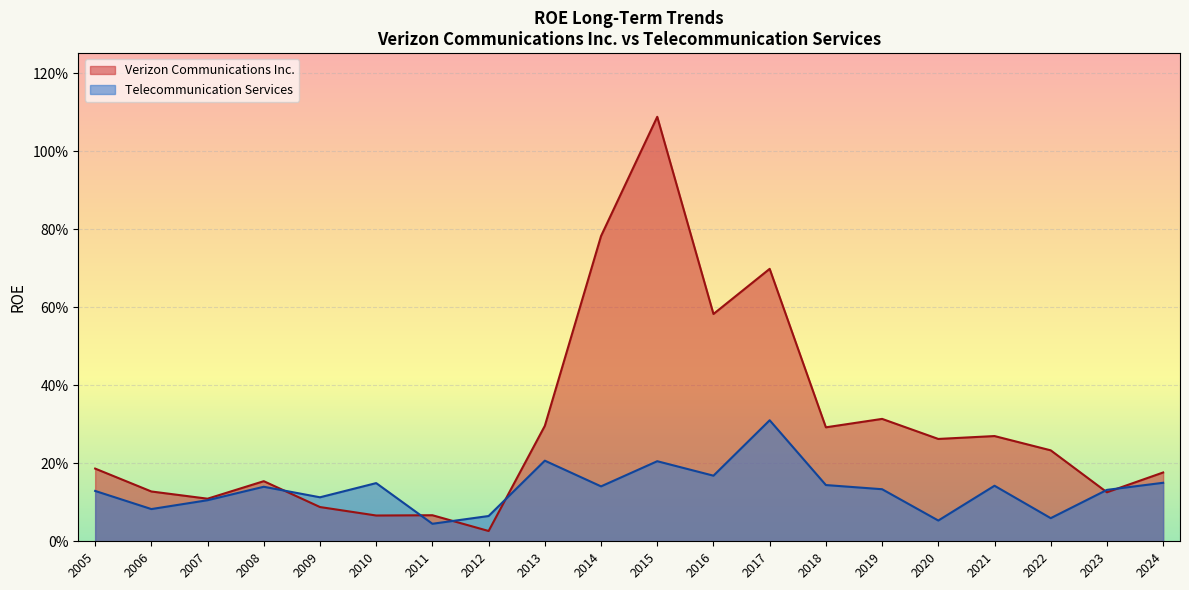

How many distinct data groups are displayed?

2